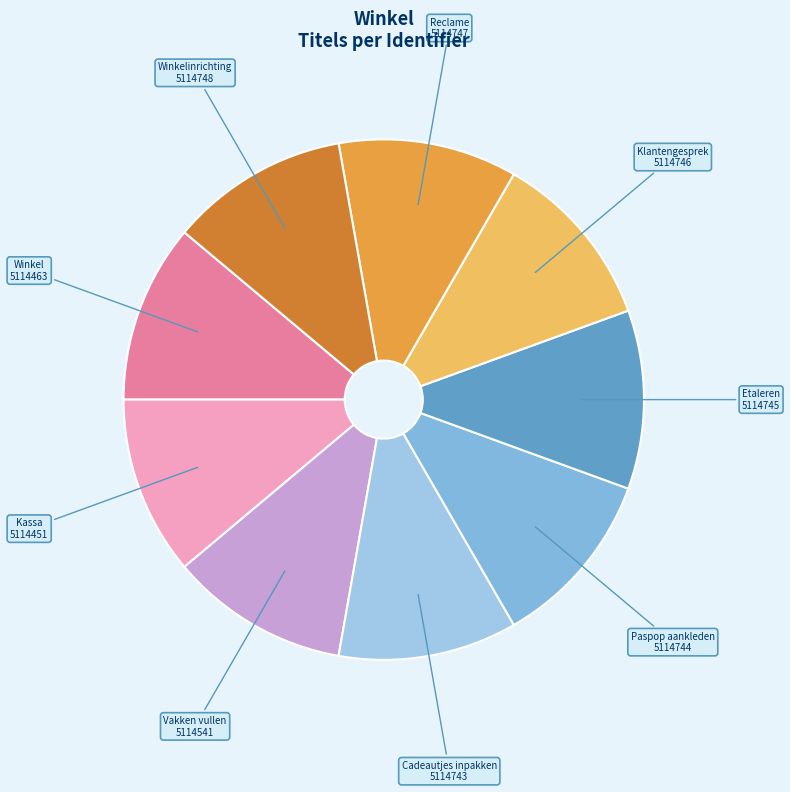

Approximately how many times larger is the value at Reclame compared to Winkelinrichting?

1.0